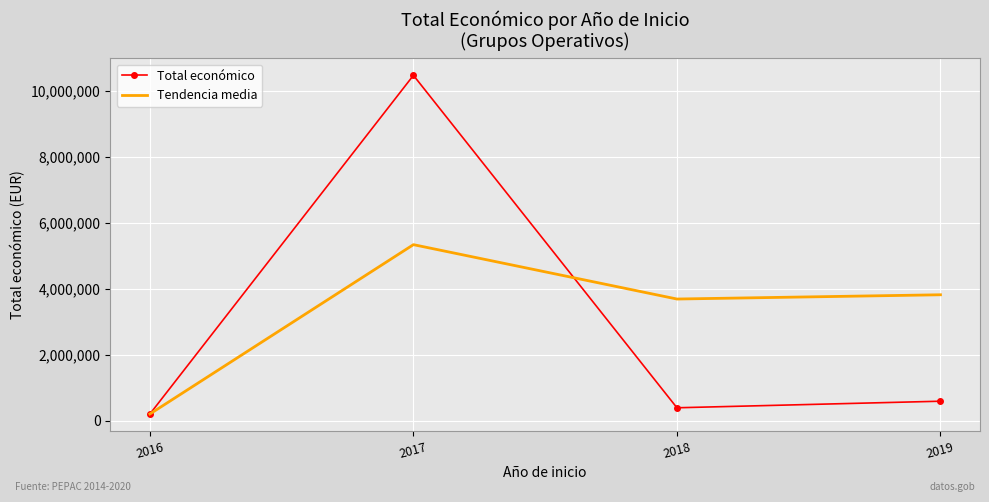

Rank the series by their maximum value, from highest to lowest.

Total económico, Tendencia media